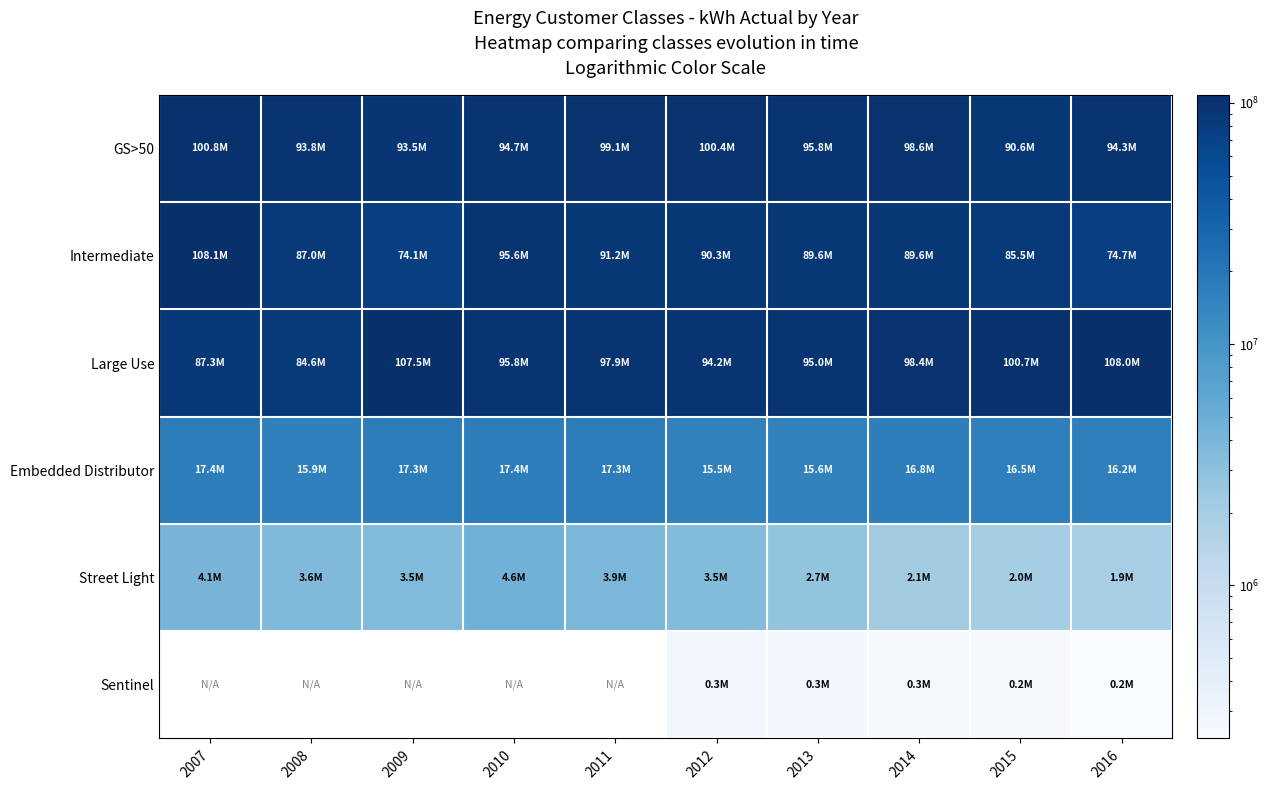

What is the difference between the maximum and second lowest values in the Large Use series?

20756193.6